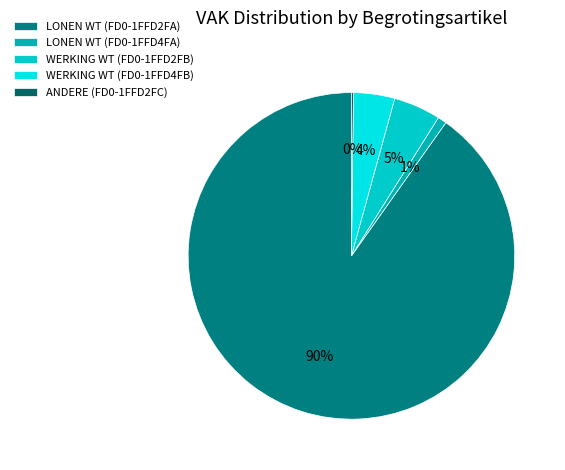

Which slice represents more than half of the pie?

LONEN WT (FD0-1FFD2FA)